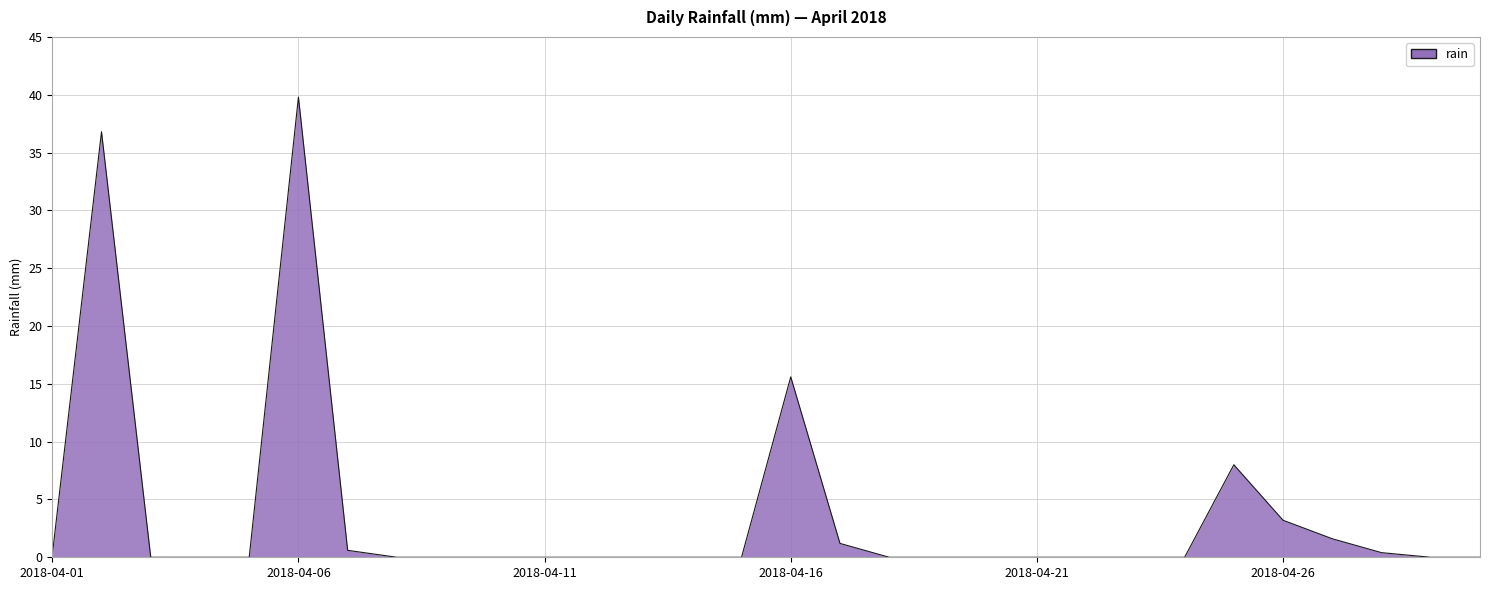

What is the difference between the maximum and minimum values?

39.8